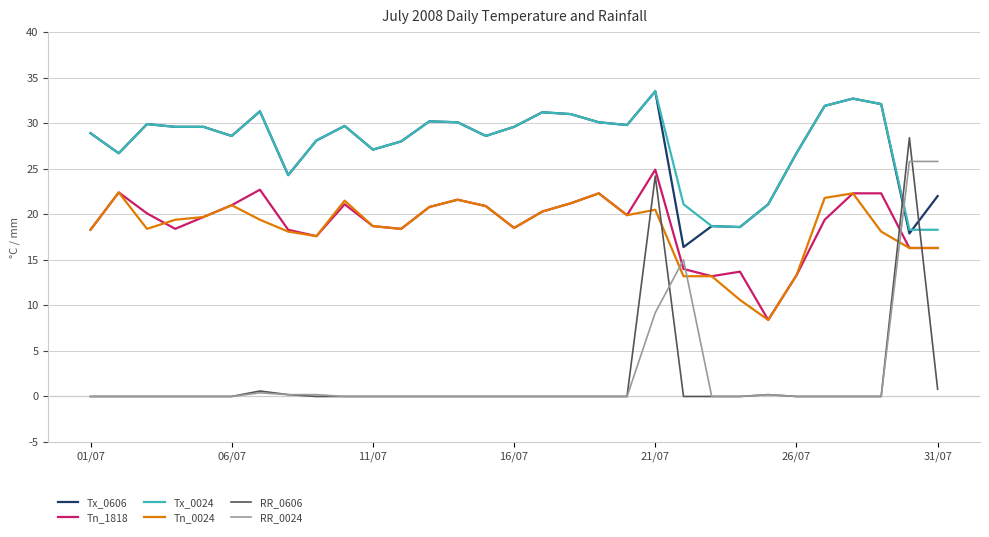

Which series has the largest range (max minus min)?

RR_0606